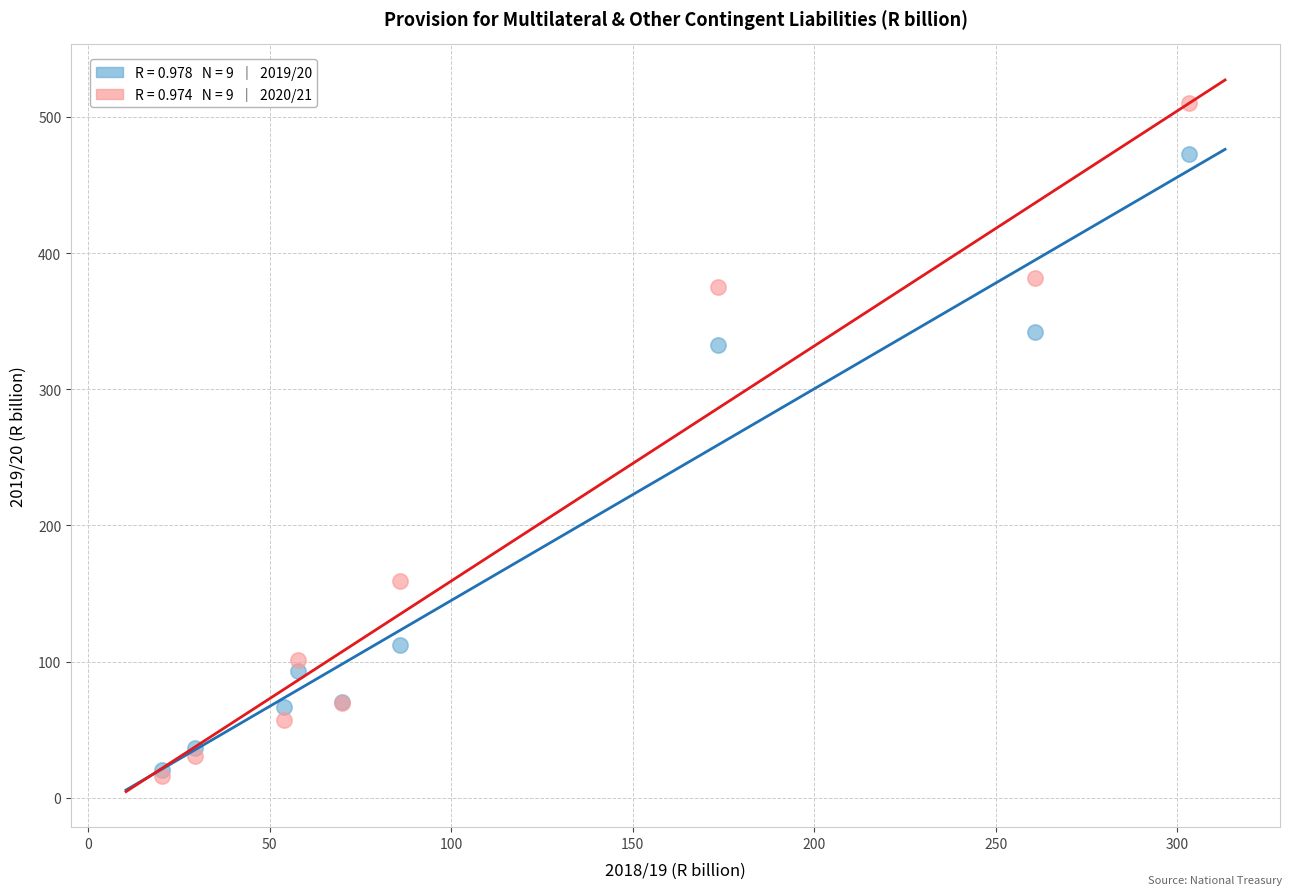

Across all series, what Y value is closest to 262?

332.2